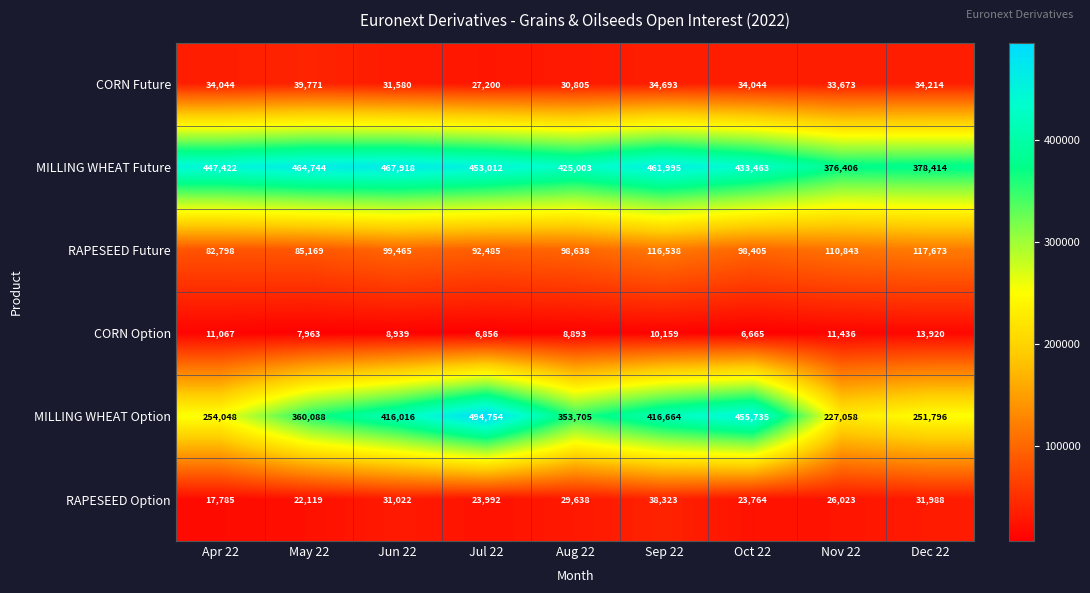

What is the difference between the highest and lowest values at Oct 22?

449070